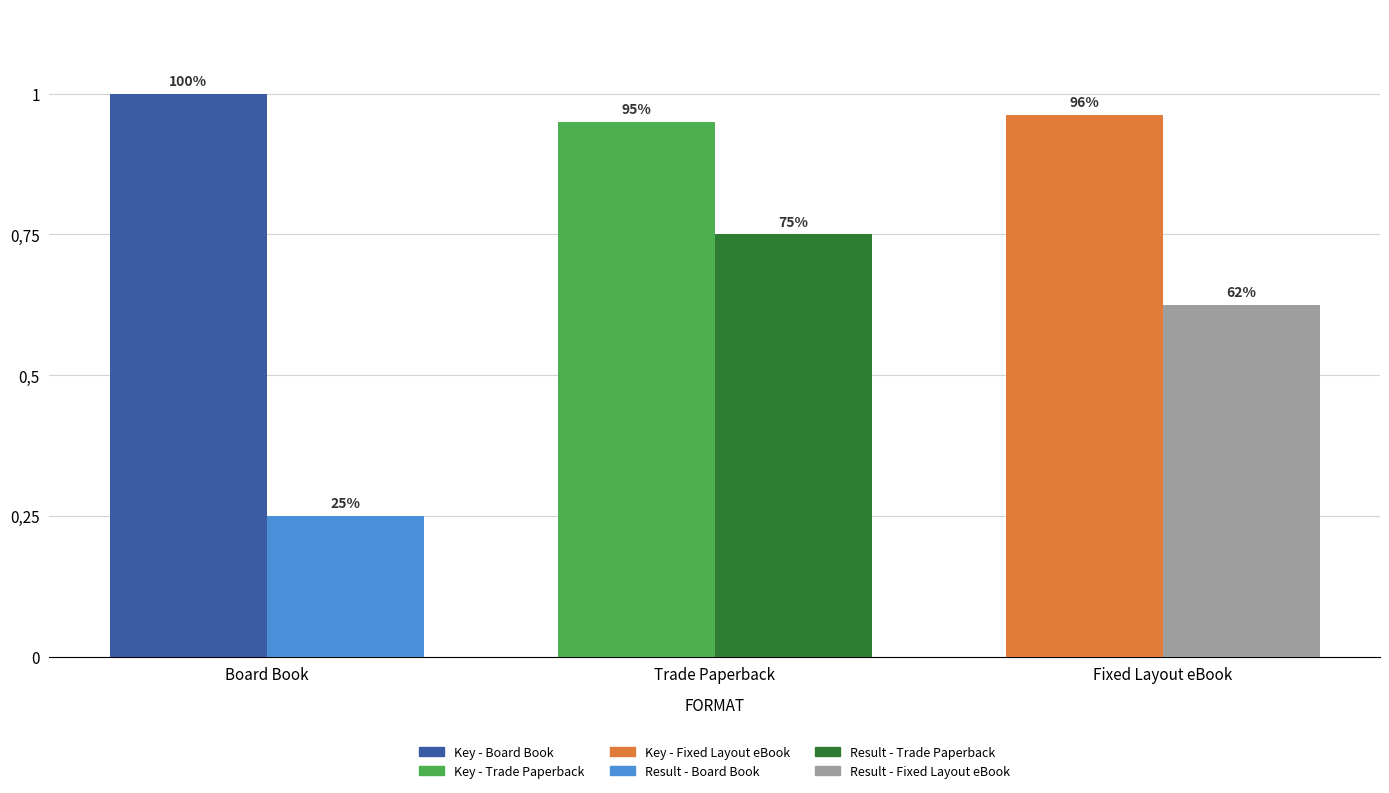

Which label corresponds to the smallest value in the chart?

Board Book